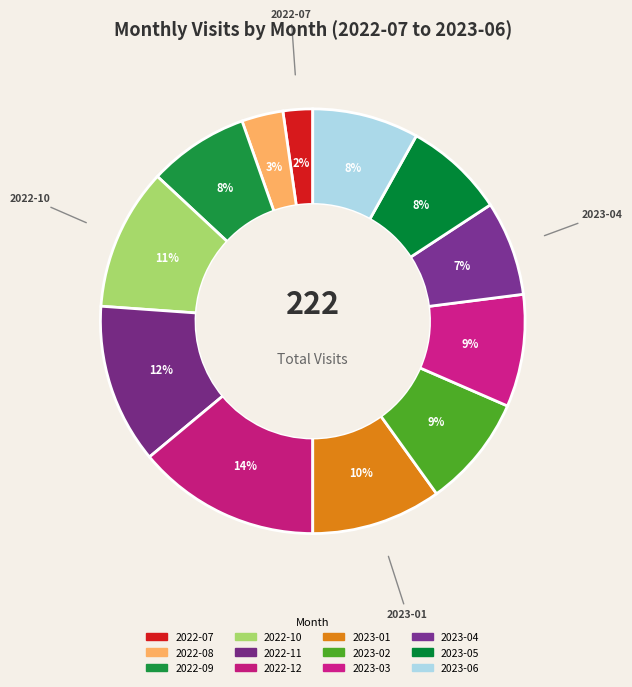

Rank the categories by value from highest to lowest.

2022-12, 2022-11, 2022-10, 2023-01, 2023-02, 2023-03, 2023-06, 2022-09, 2023-05, 2023-04, 2022-08, 2022-07